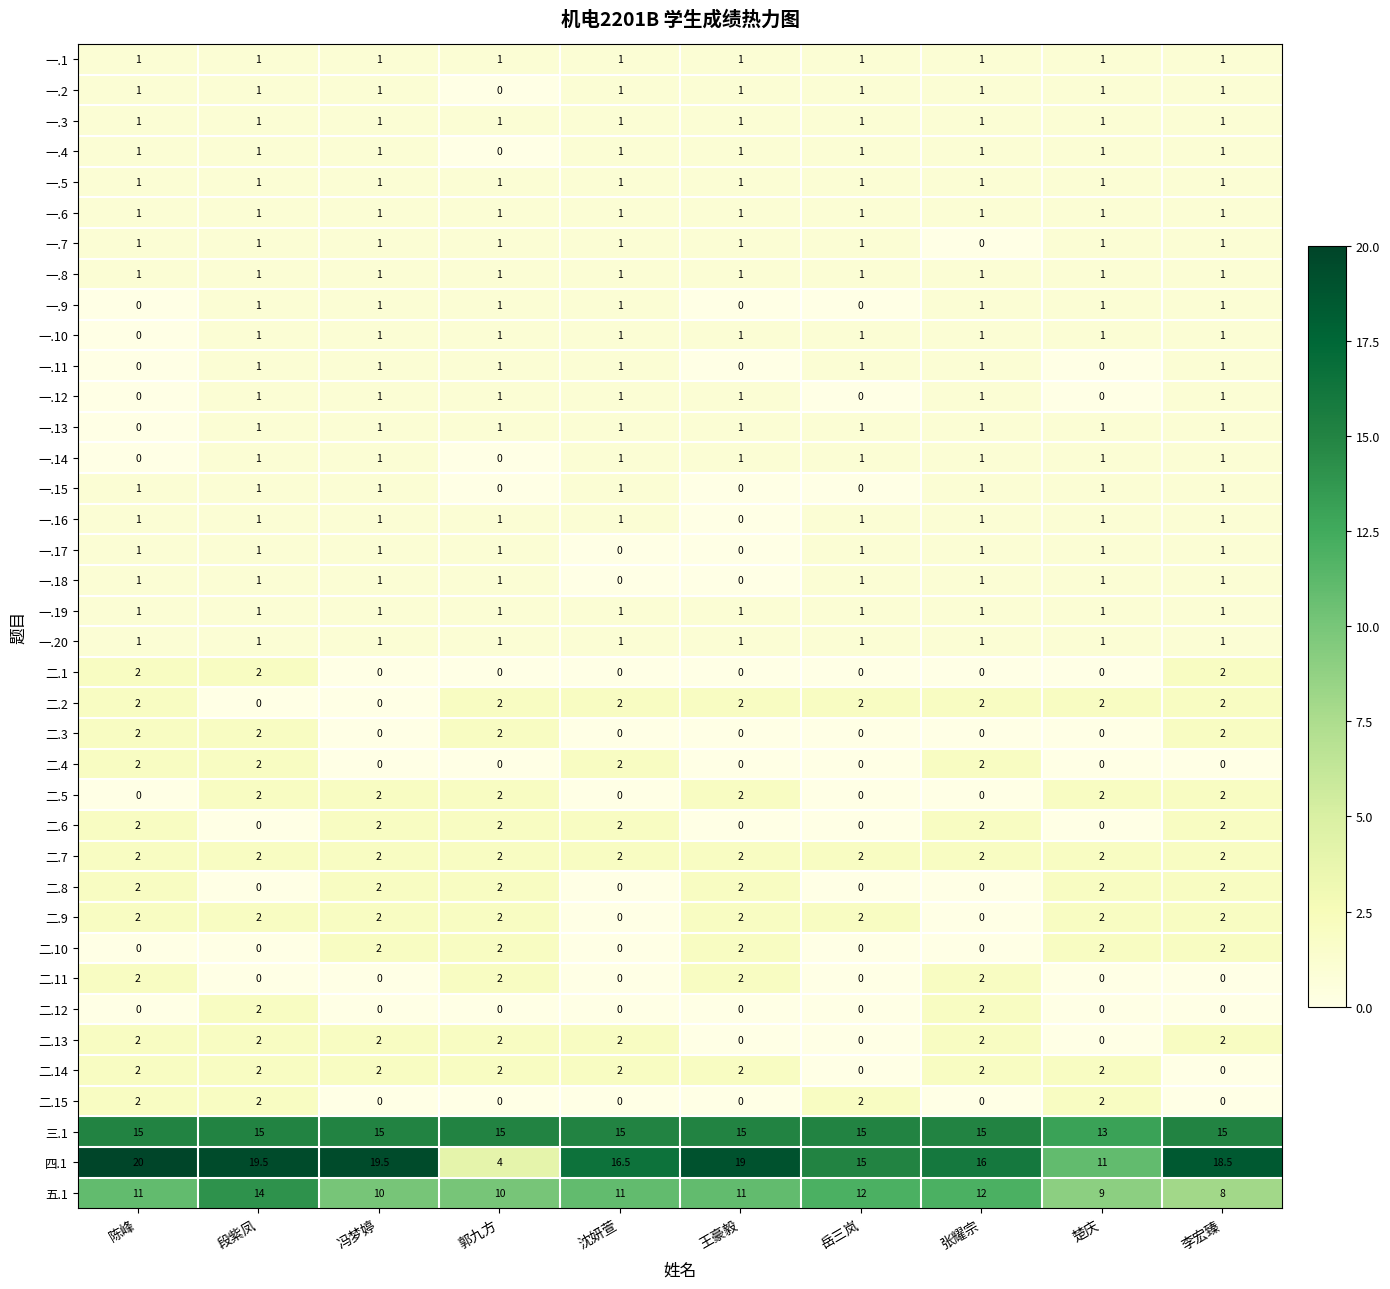

How many 一.2 values are between 1 and 2?

9